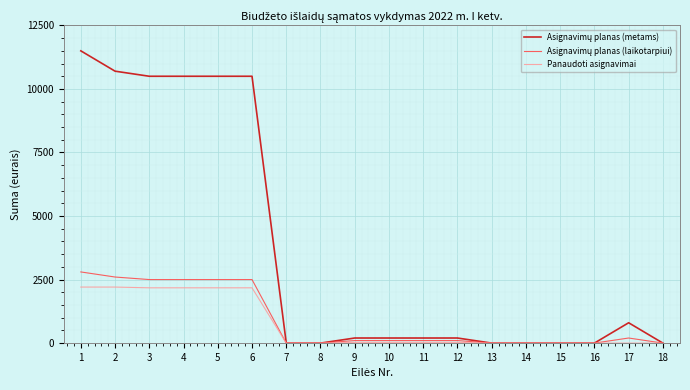

What is the sum of all Panaudoti asignavimai values?

13228.1